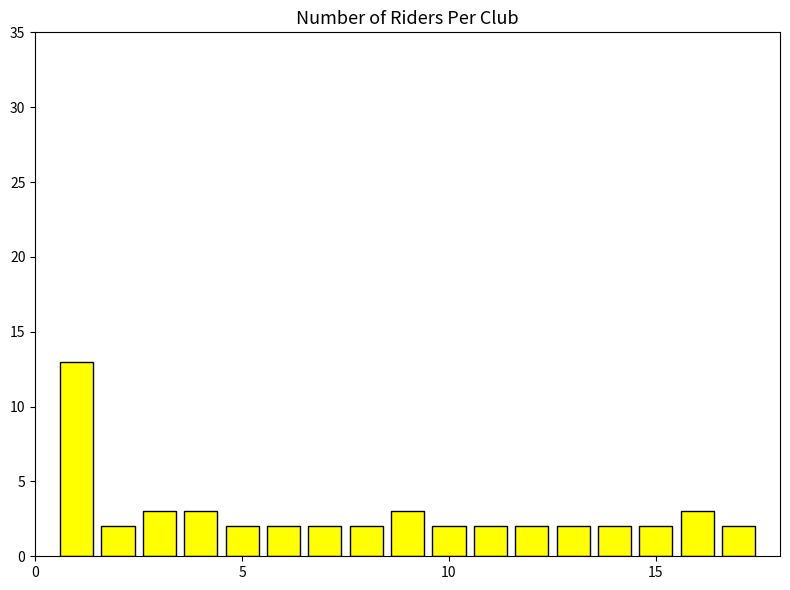

Reading left to right, transcribe all the data shown in this chart.

13	2	3	3	2	2	2	2	3	2	2	2	2	2	2	3	2